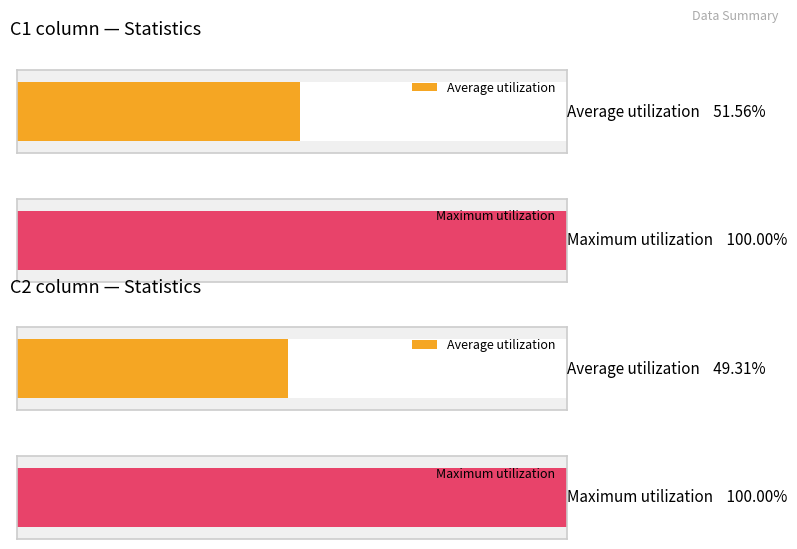

Is it true that Average utilization equals 11.7 at 1?

False